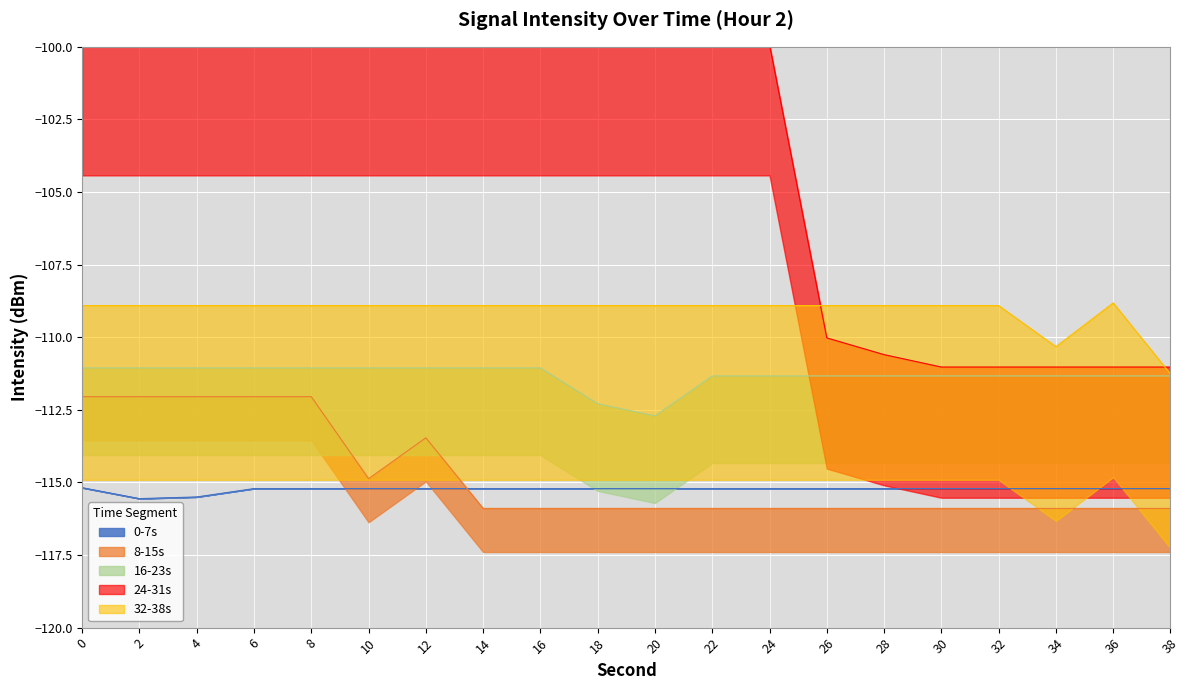

Which category has the highest value across all series?

24